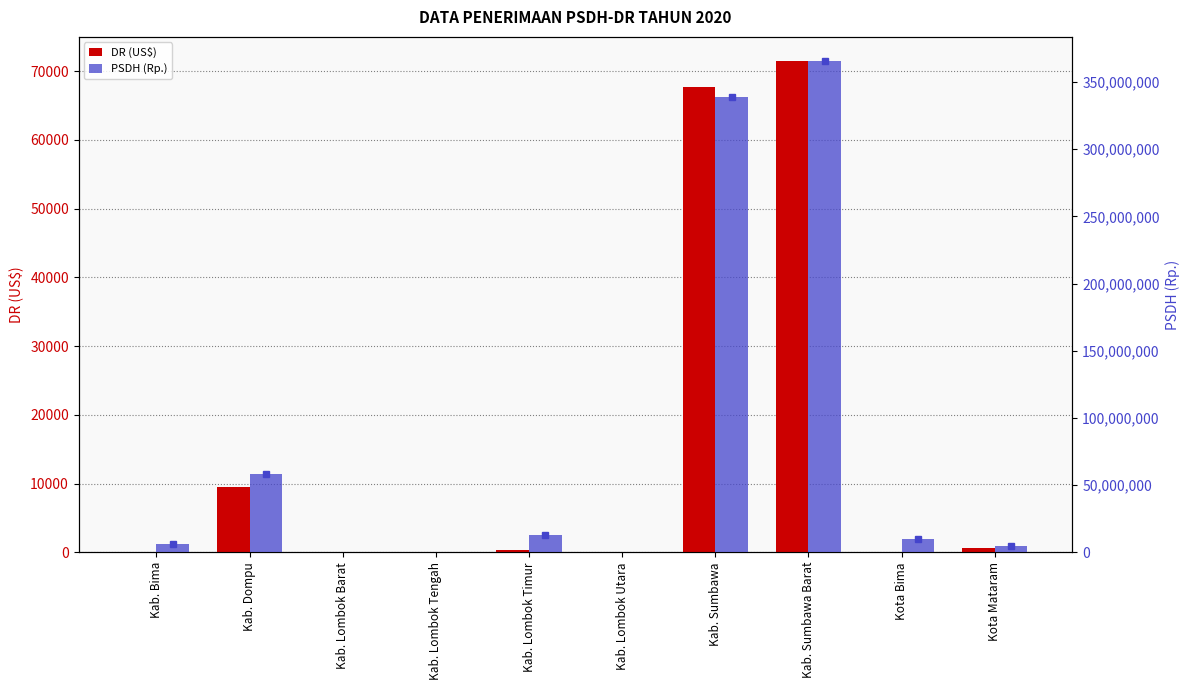

At how many categories does at least one series exceed 345642888?

1